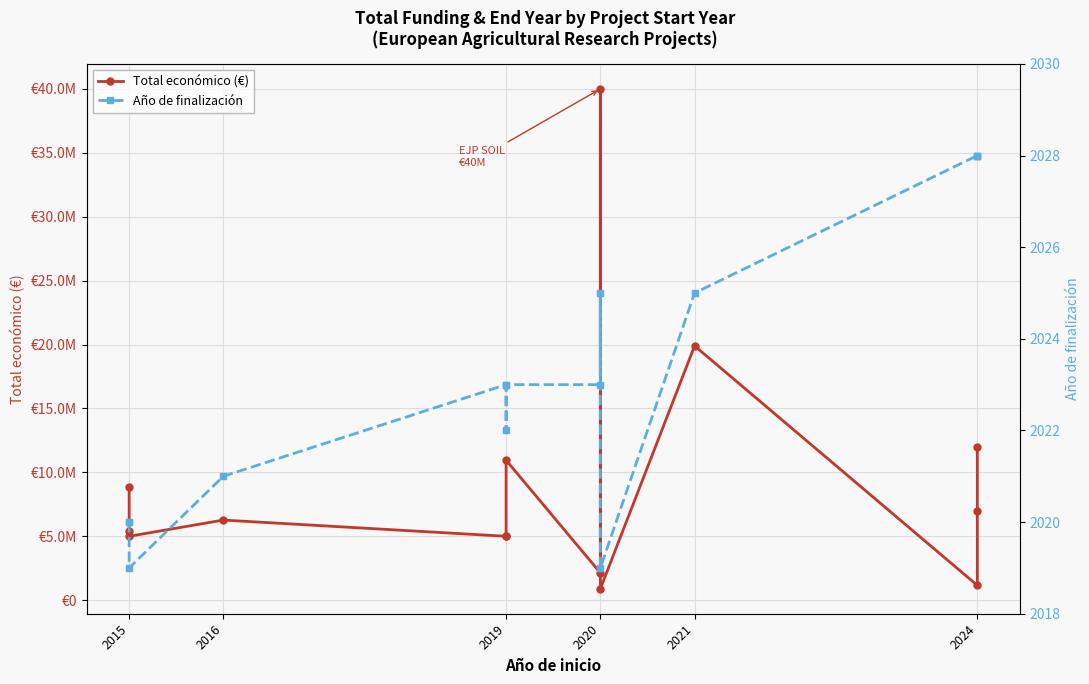

What is the greatest value displayed?

40000000